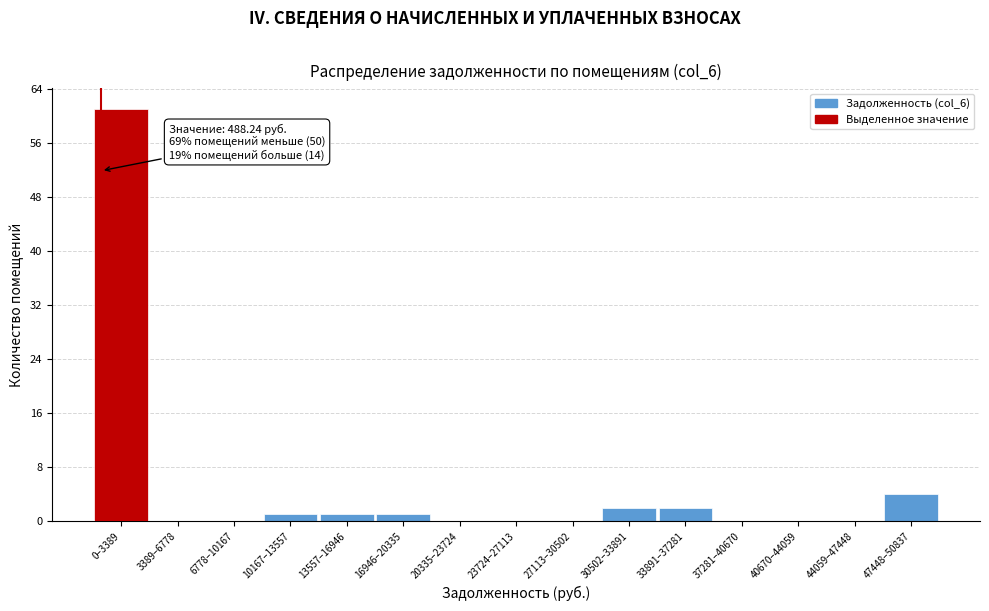

Reading right to left, transcribe all the data shown in this chart.

47448–50837=4	44059–47448=0	40670–44059=0	37281–40670=0	33891–37281=2	30502–33891=2	27113–30502=0	23724–27113=0	20335–23724=0	16946–20335=1	13557–16946=1	10167–13557=1	6778–10167=0	3389–6778=0	0–3389=61